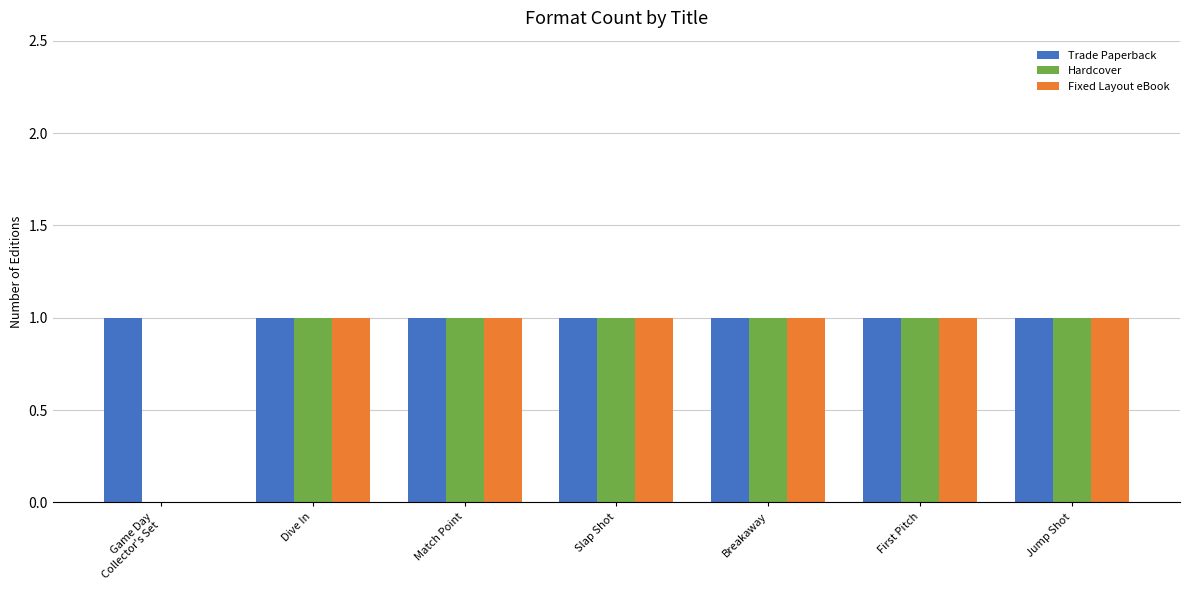

What is the sum of all Fixed Layout eBook values?

6